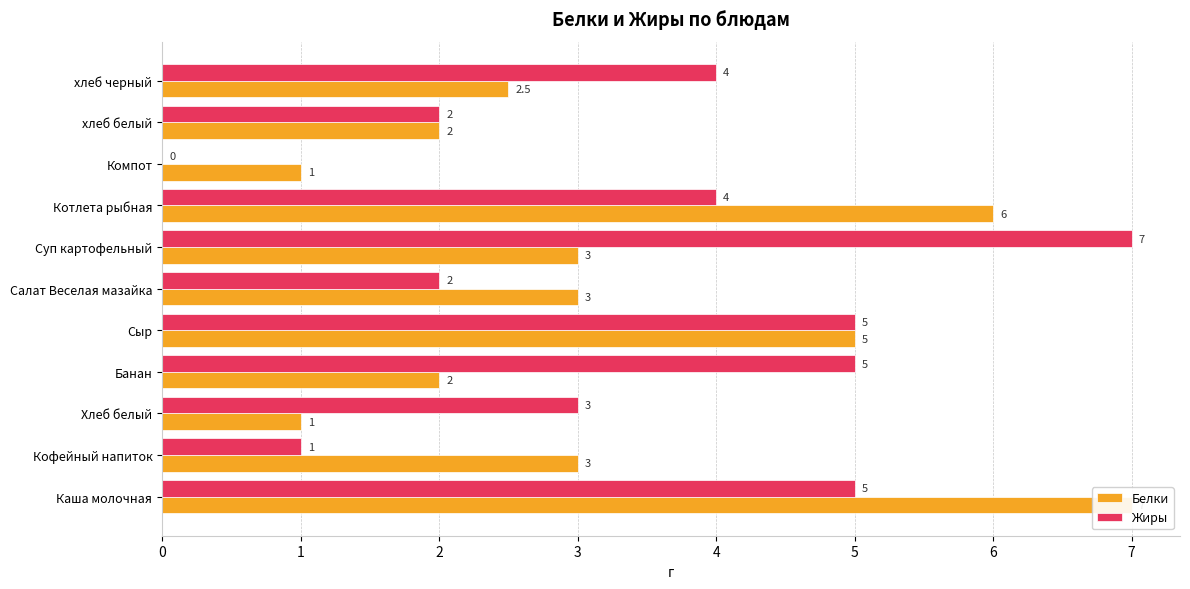

How many bars are there in each group?

2